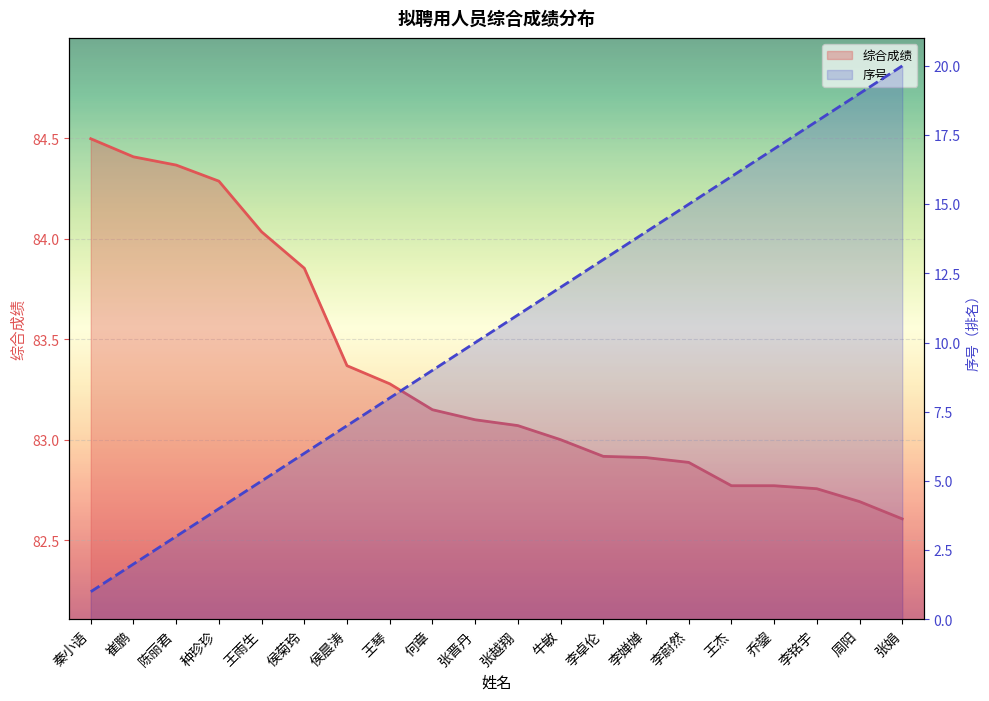

What are all the series names shown in the legend?

综合成绩, 序号